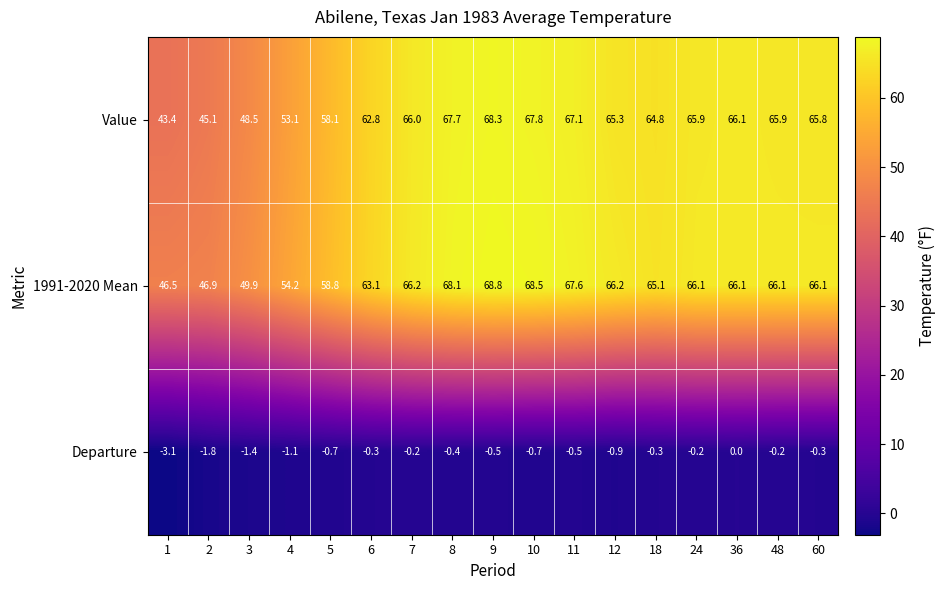

How many data points does each series have?

17